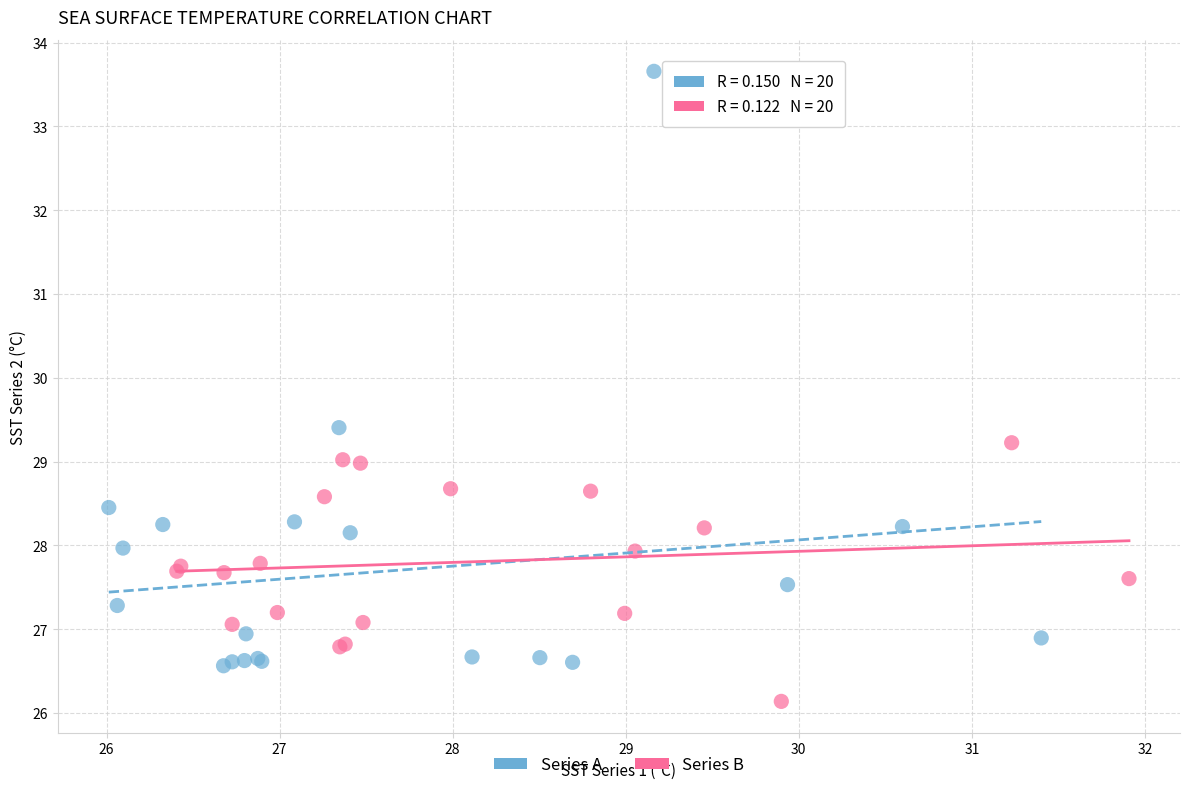

What are all the series names shown in the legend?

Series A, Series B